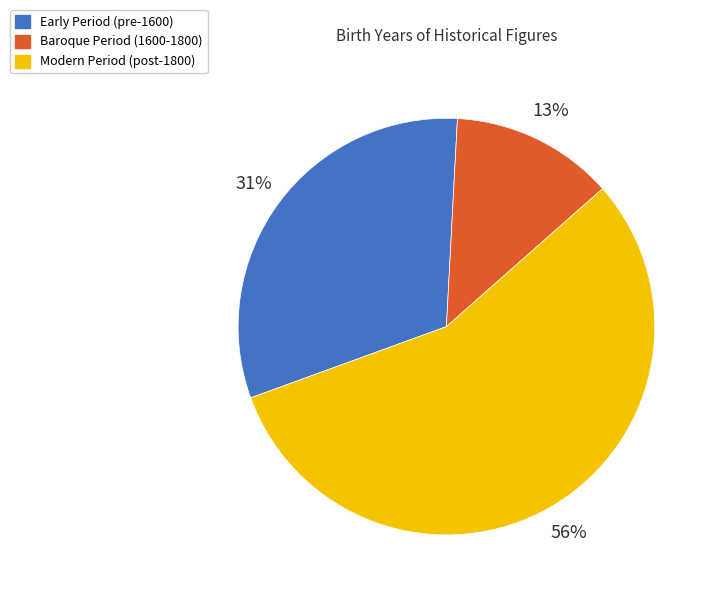

Rank the categories by value from highest to lowest.

Modern Period (post-1800), Early Period (pre-1600), Baroque Period (1600-1800)